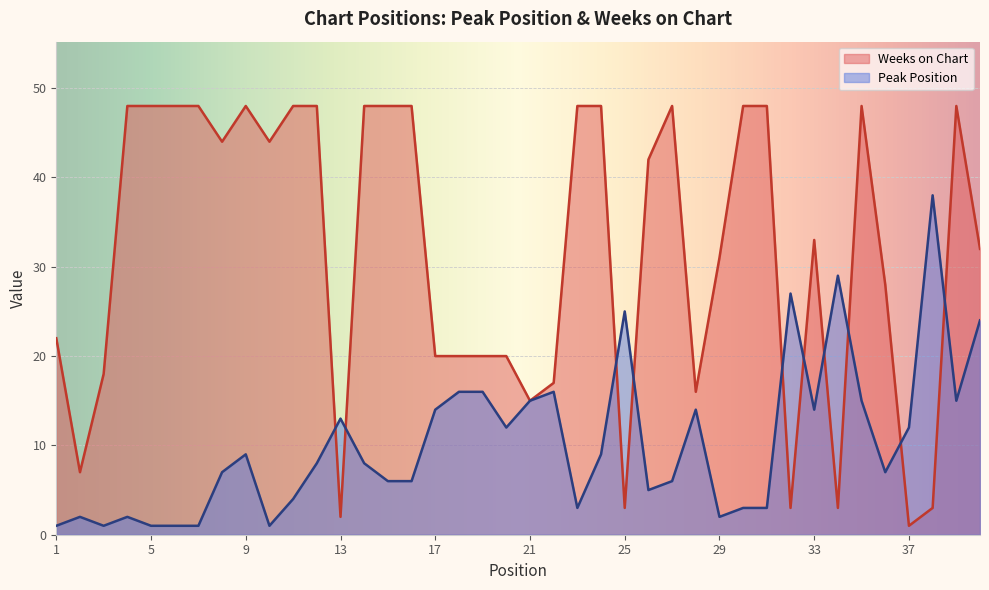

How many values in the Weeks on Chart series are below 42?

20